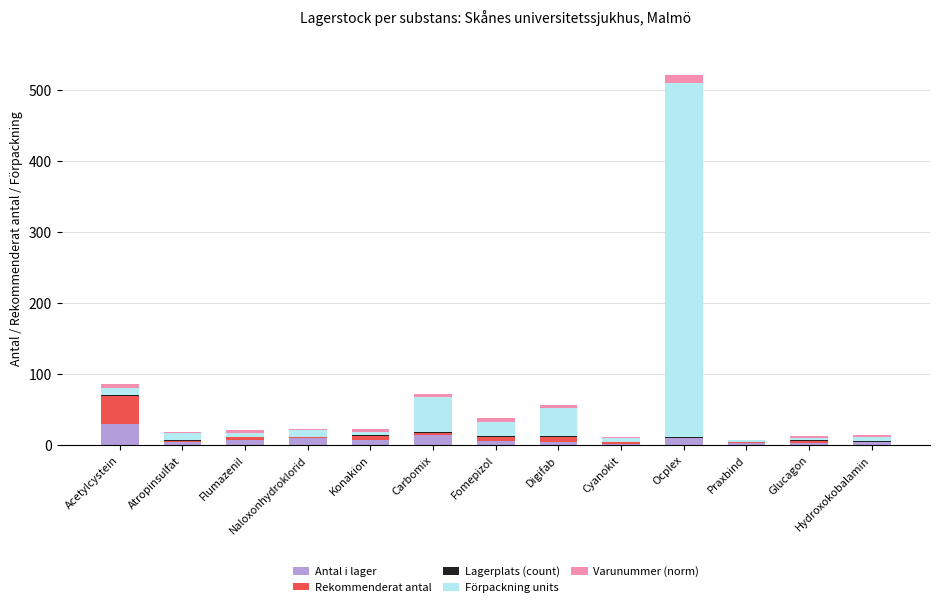

At which category is the sum across all series the highest?

Ocplex